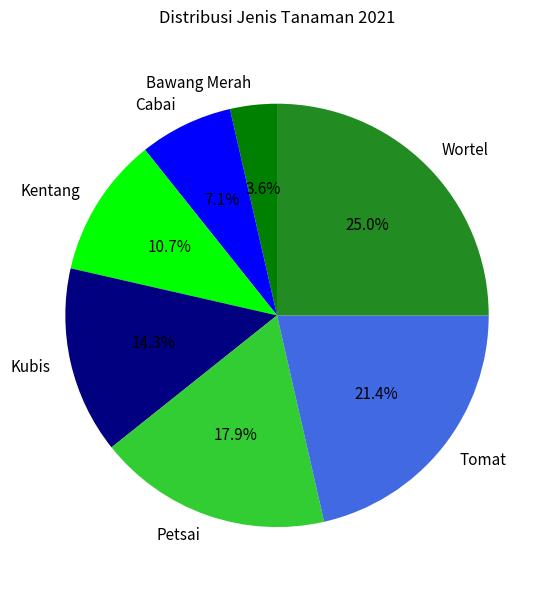

To the nearest percent, what is the combined percentage of Wortel and Bawang Merah?

29%